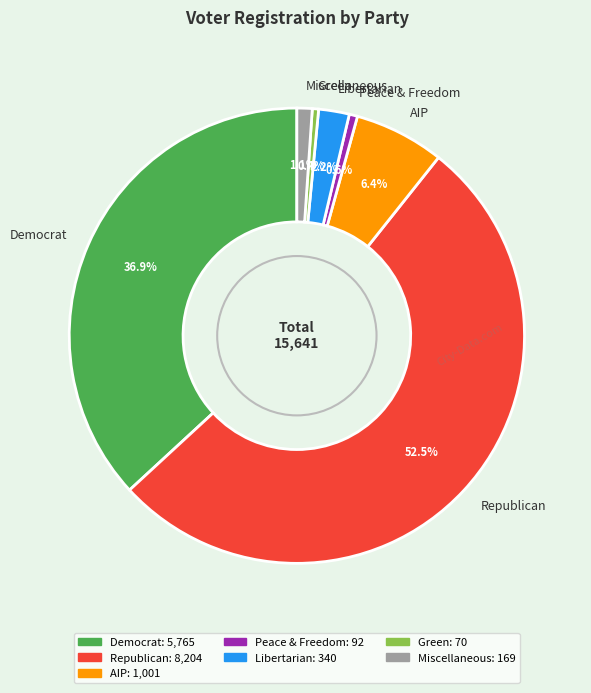

Is the sum of Libertarian and Green greater than half?

No